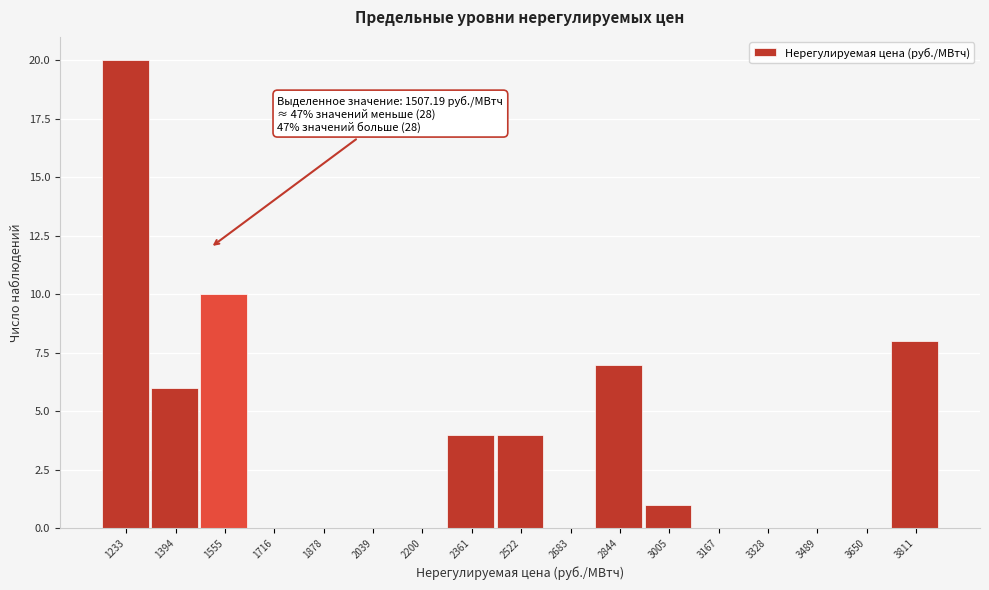

Over which range of the x-axis is the bar tallest?

1160 to 1320